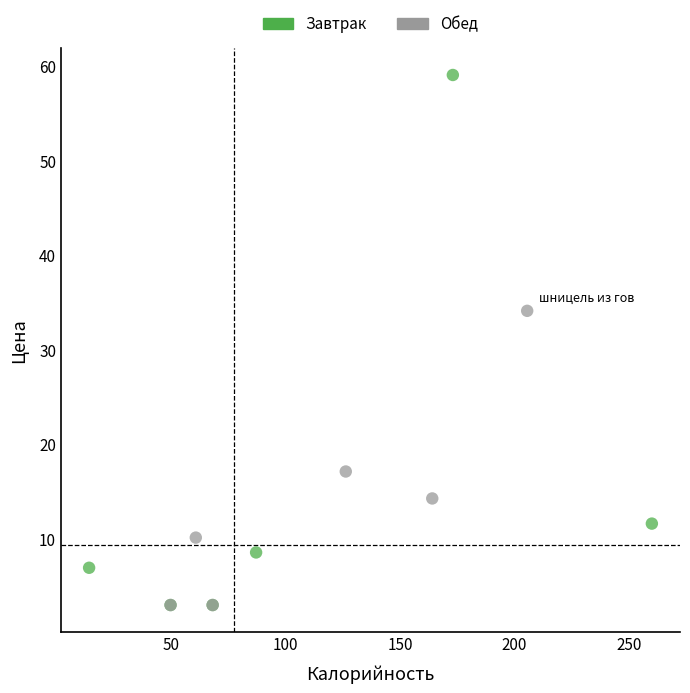

Which series contains the highest Y value?

Завтрак